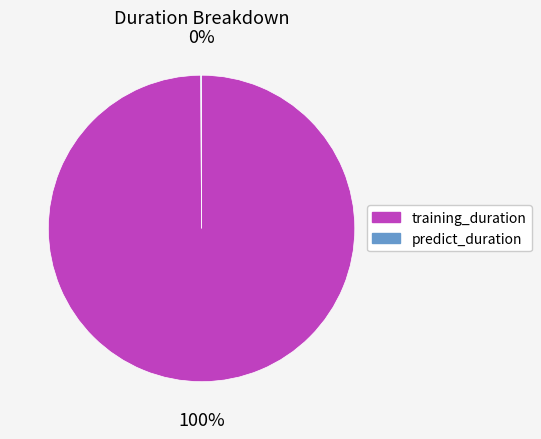

Which slice represents more than half of the pie?

training_duration